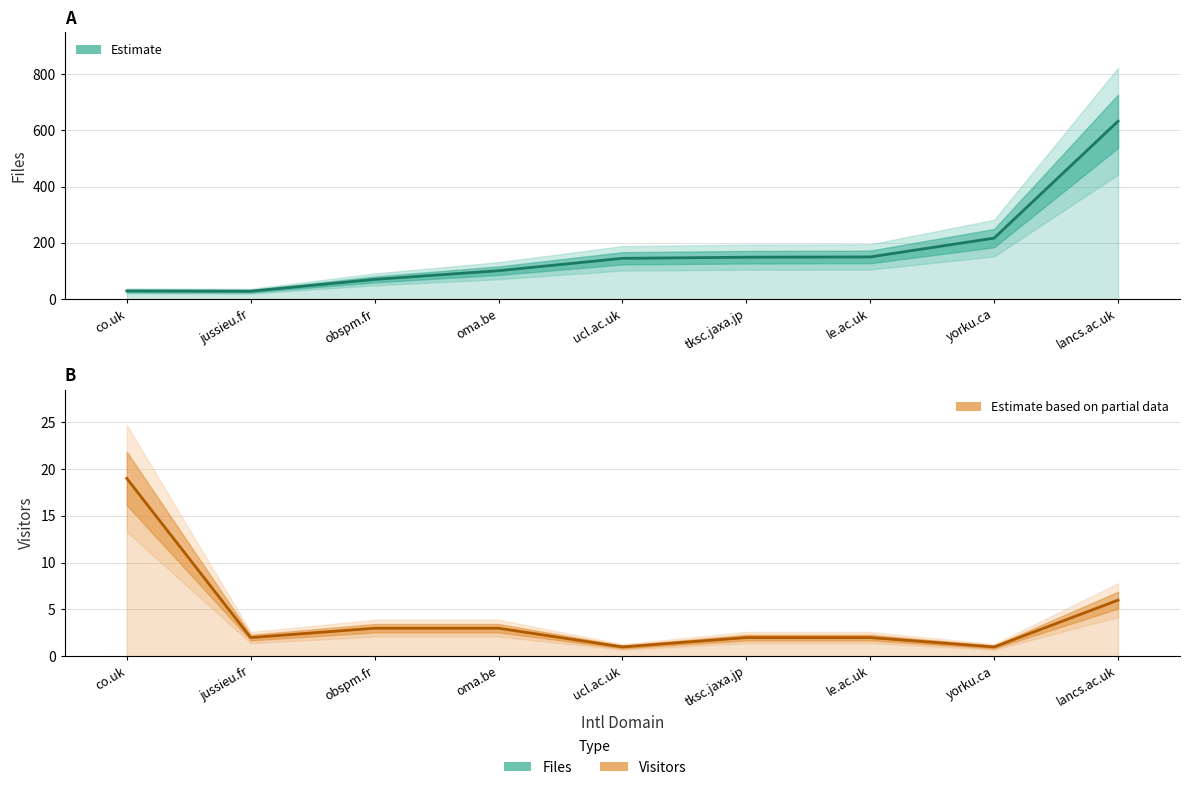

Reading right to left, what are all the values shown in this chart?

Files (Estimate): 633	217	150	149	145	101	70	28	29
Visitors (Estimate based on partial data): 6	1	2	2	1	3	3	2	19